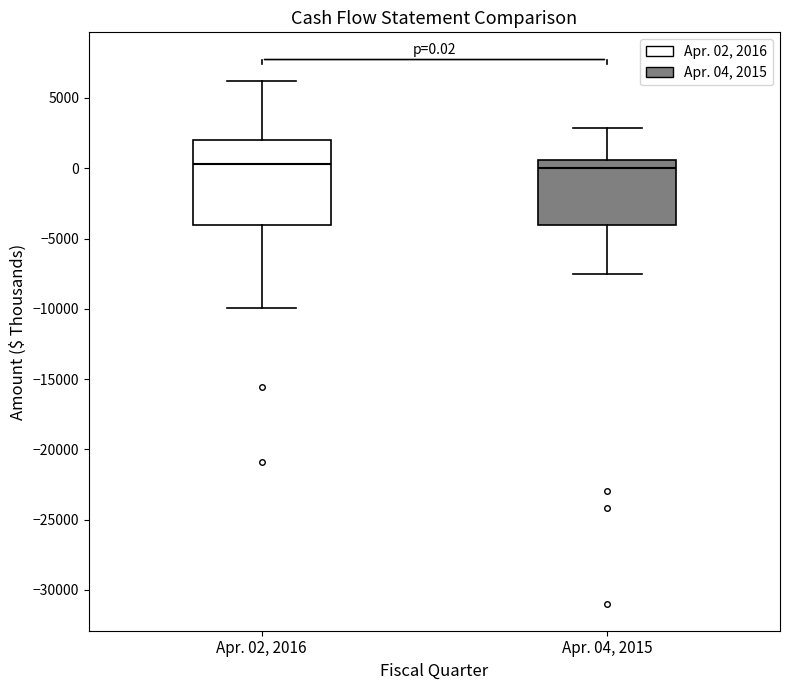

Which box is the tallest, from its lower edge to its upper edge?

Apr. 02, 2016